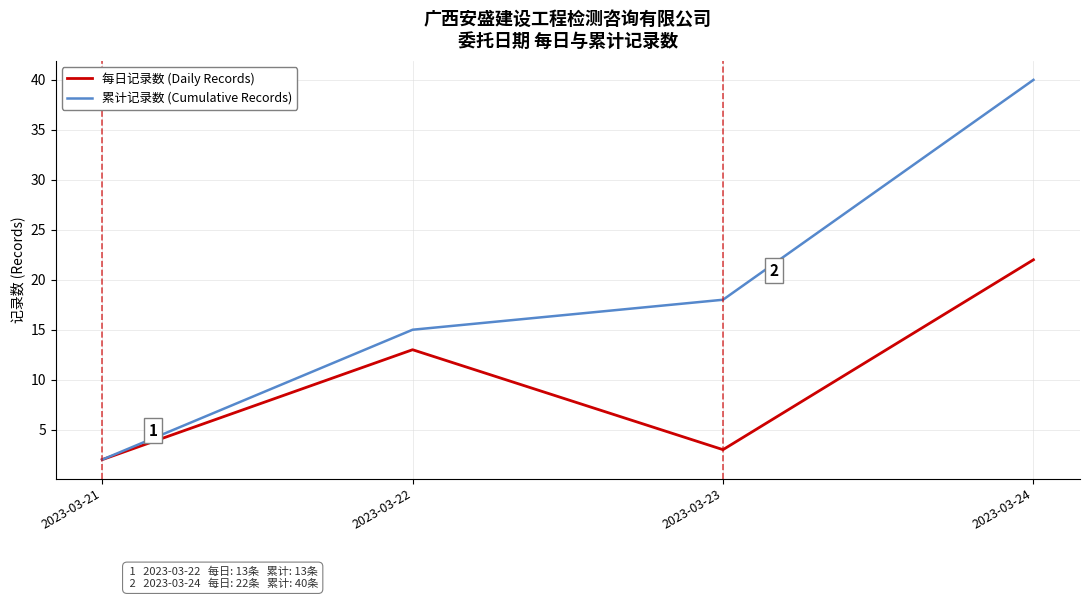

List the series in order of their overall mean, highest first.

累计记录数 (Cumulative Records), 每日记录数 (Daily Records)